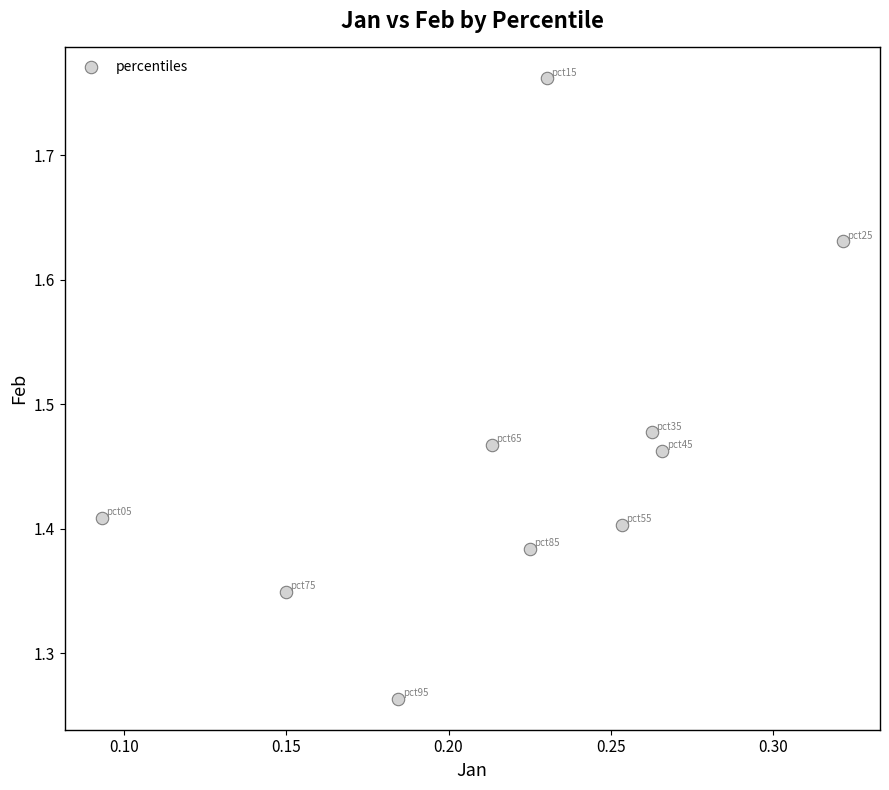

What is the range of Y values (max minus min)?

0.5